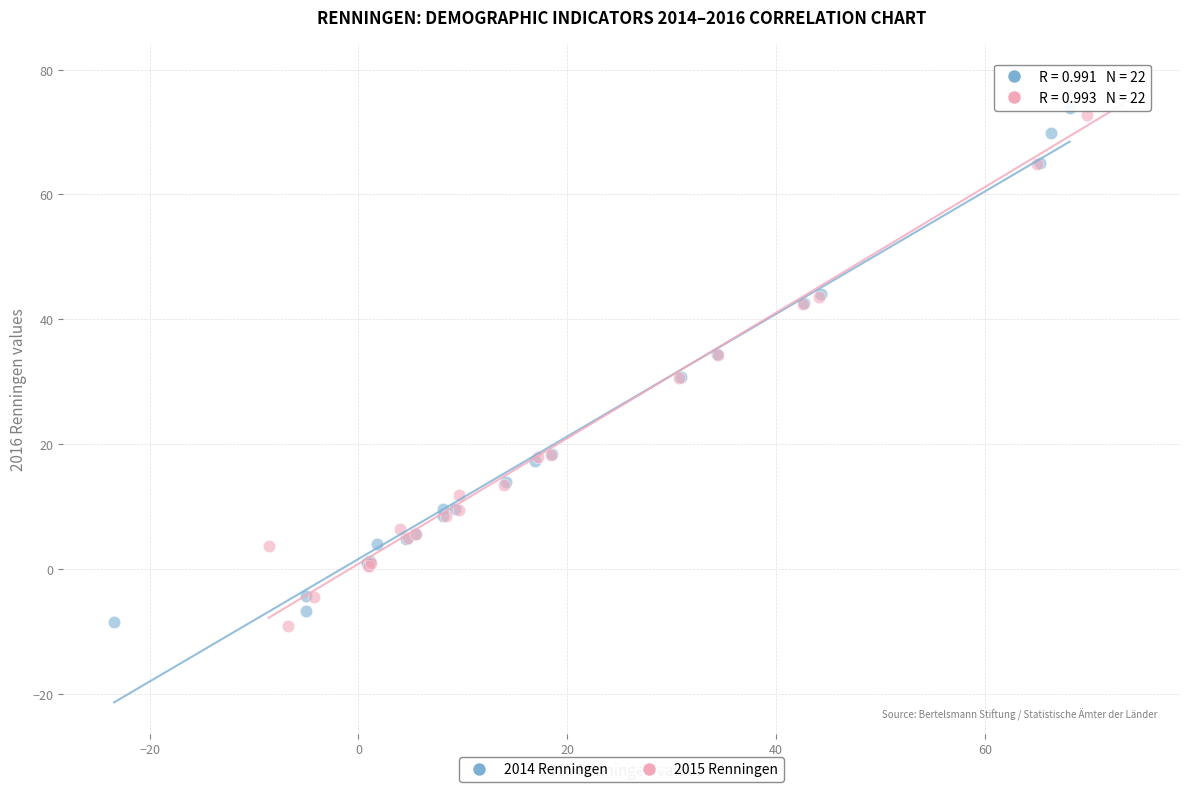

Which series has the widest spread of Y values?

2015 Renningen